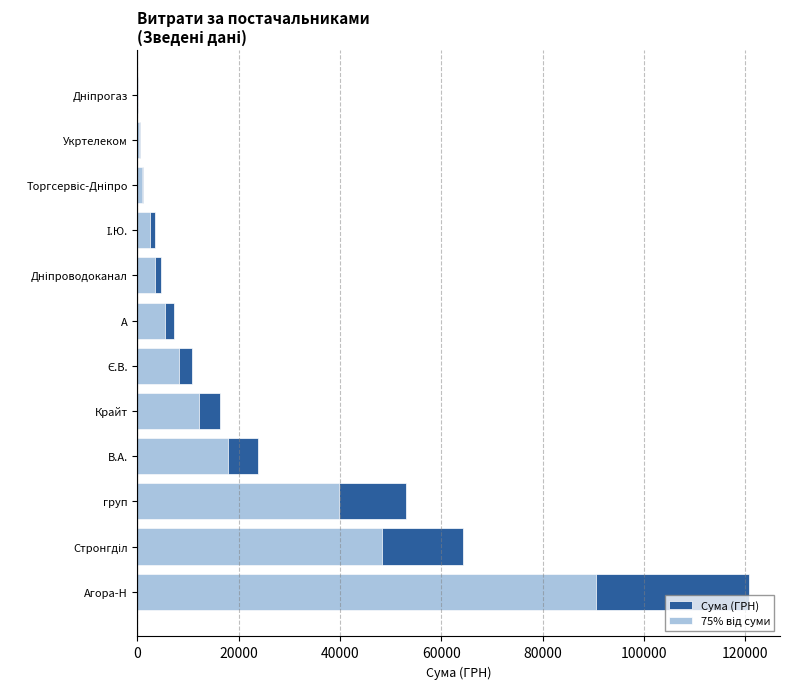

What is the sum of all 75% від суми values?

229573.5